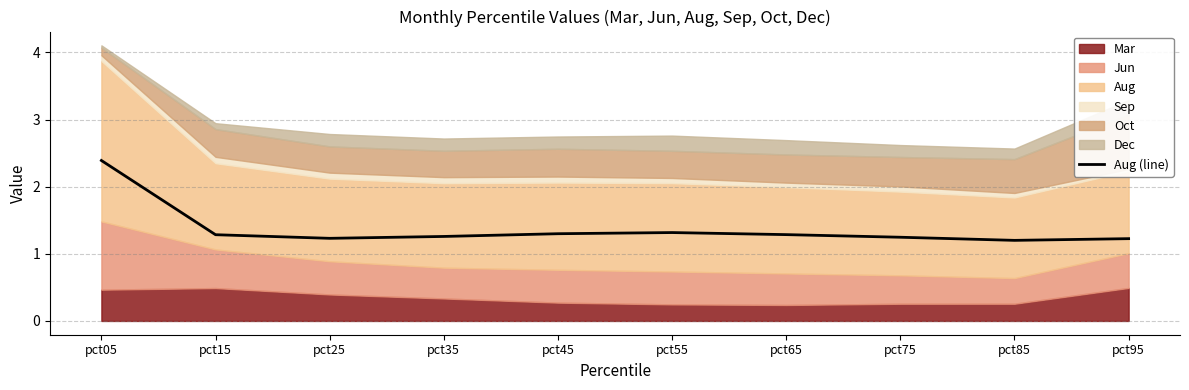

Reading left to right, extract all data points from this chart.

2.4	1.3	1.2	1.3	1.3	1.3	1.3	1.2	1.2	1.2